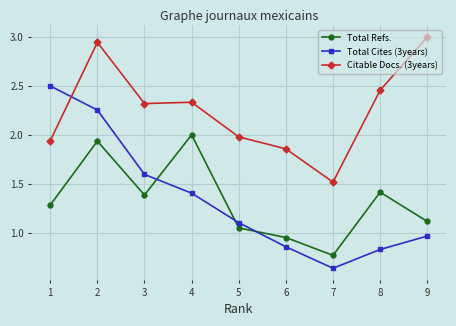

Which category has the highest value across all series?

9